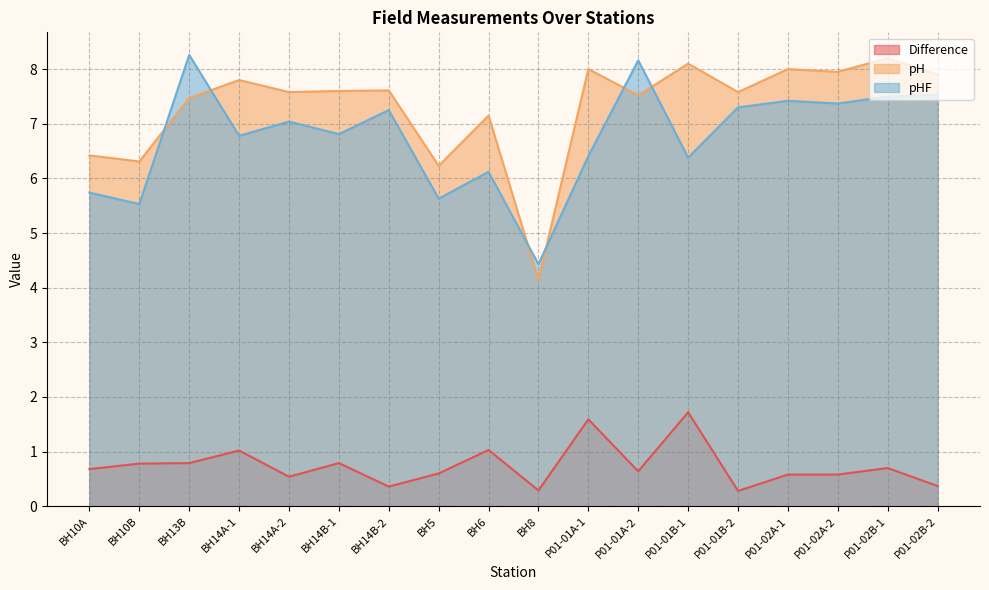

At which category does the chart reach its minimum across all series?

P01-01B-2